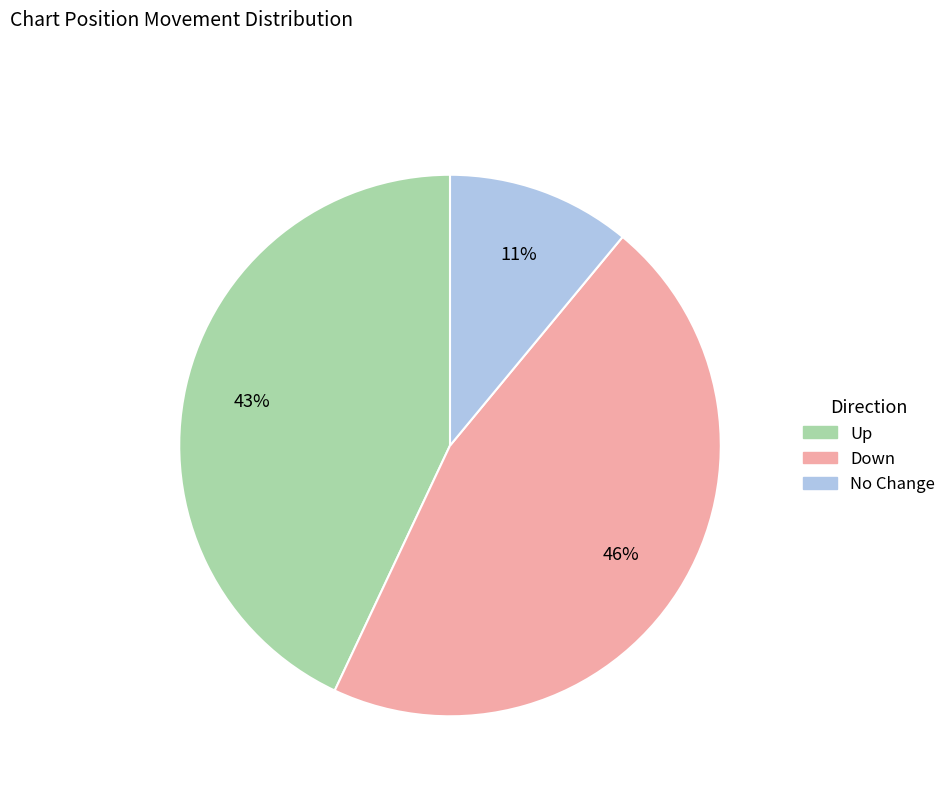

Does any single category account for the majority?

No